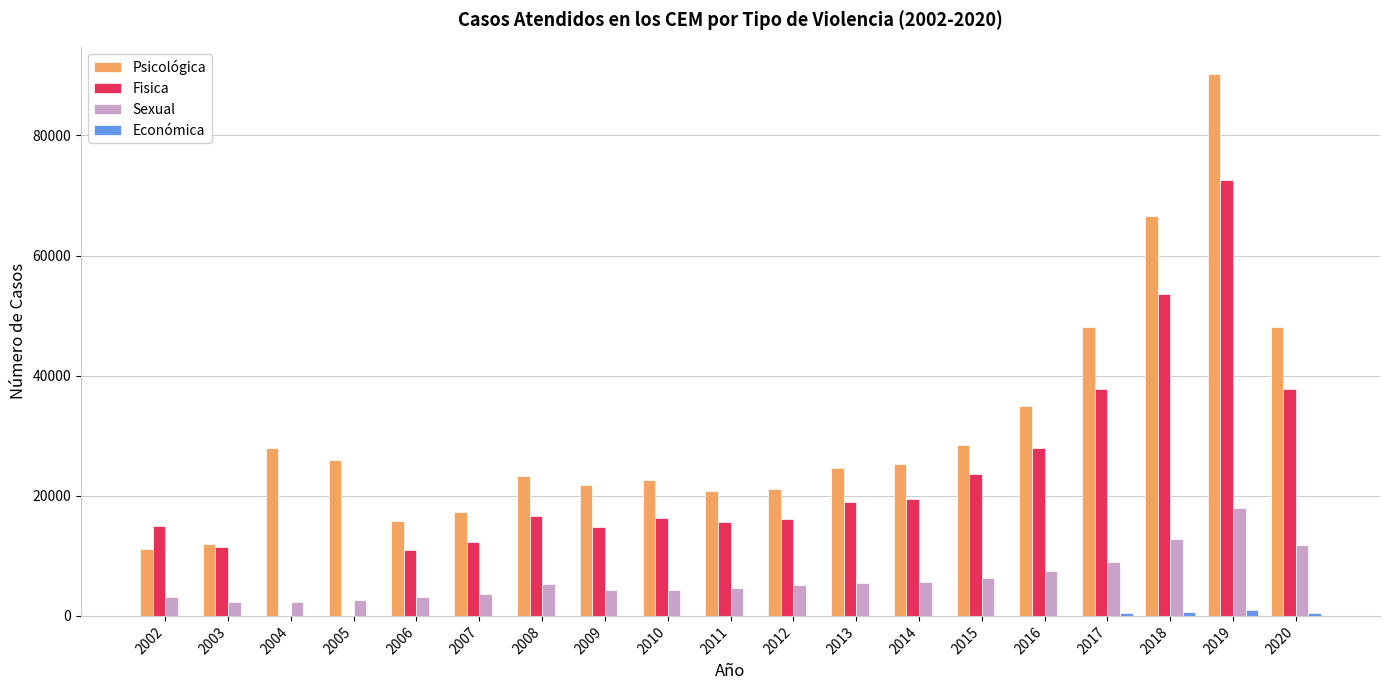

At which category does the chart reach its peak across all series?

2019